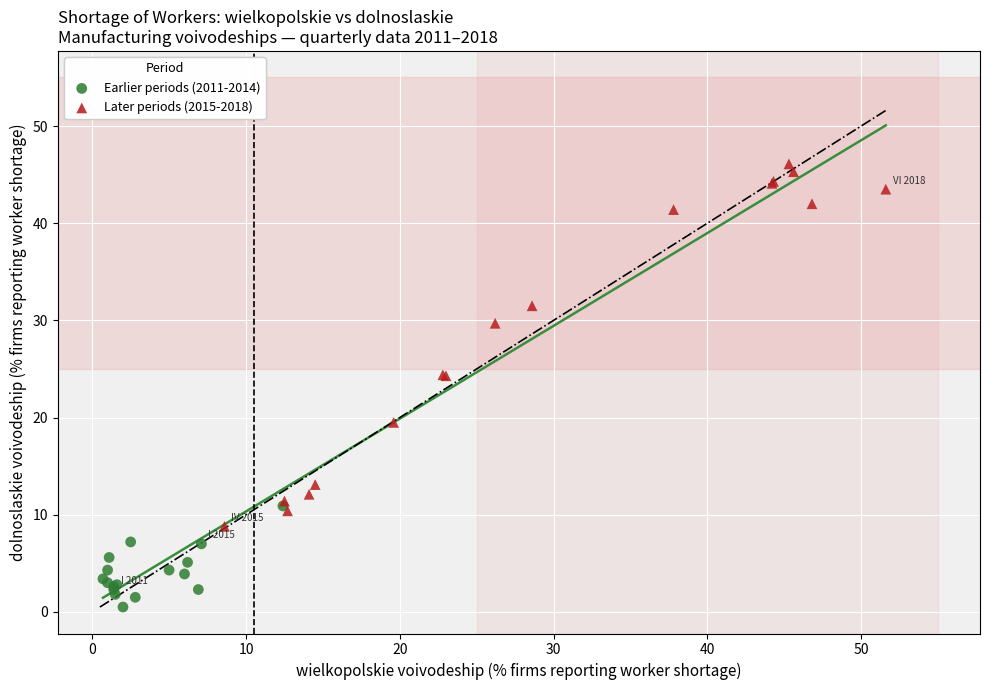

Which series has the widest spread of Y values?

Later periods (2015-2018)